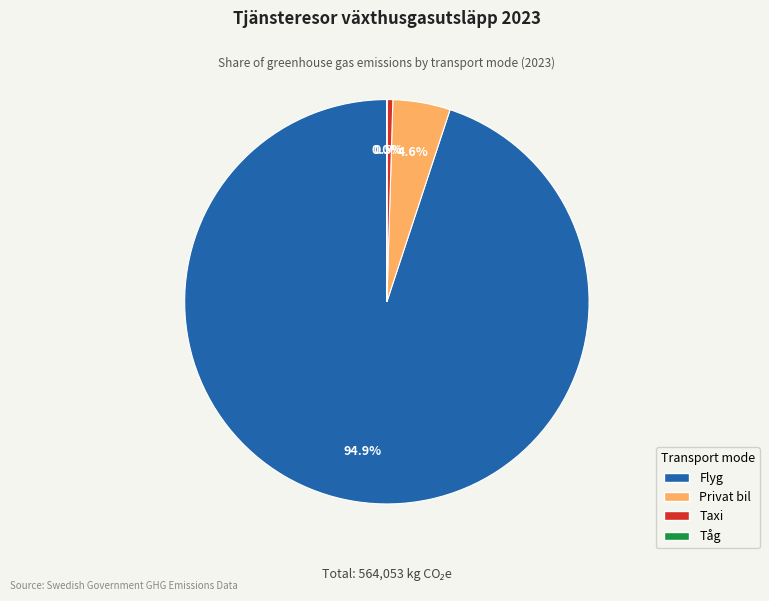

What portion of the pie excludes Taxi?

99.5%